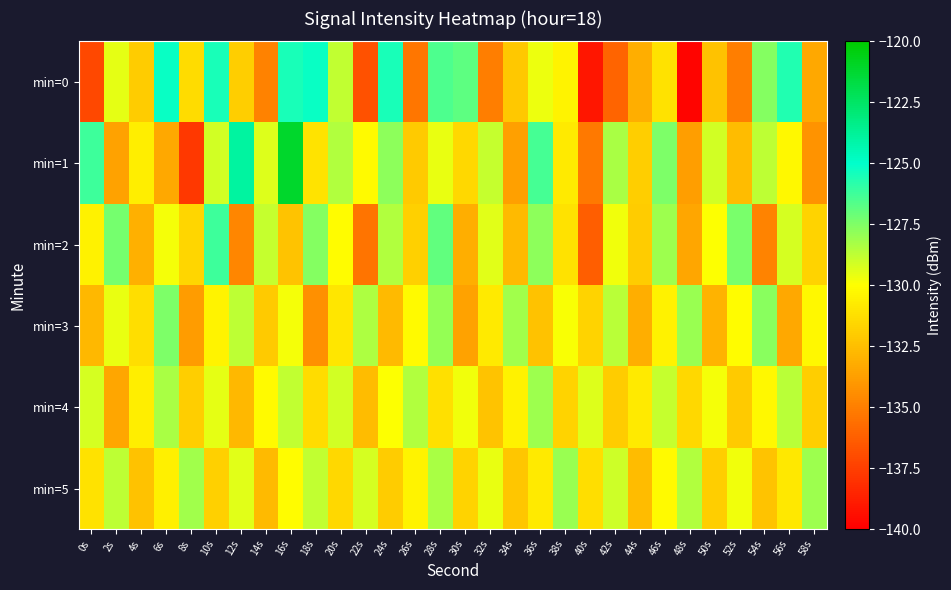

Between 22s and 42s, which series saw the biggest shift?

min=2